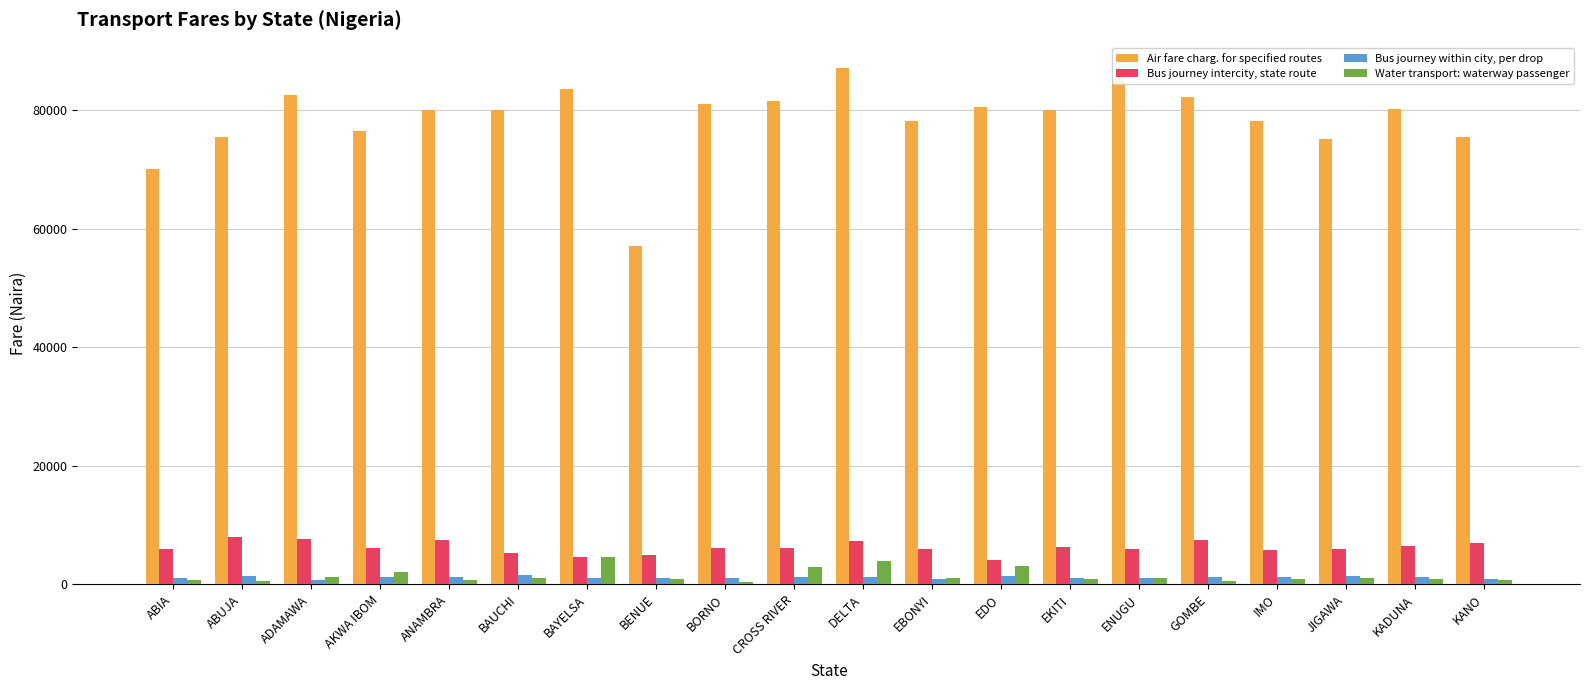

What is the difference between the second highest and minimum values in the Bus journey intercity, state route series?

3450